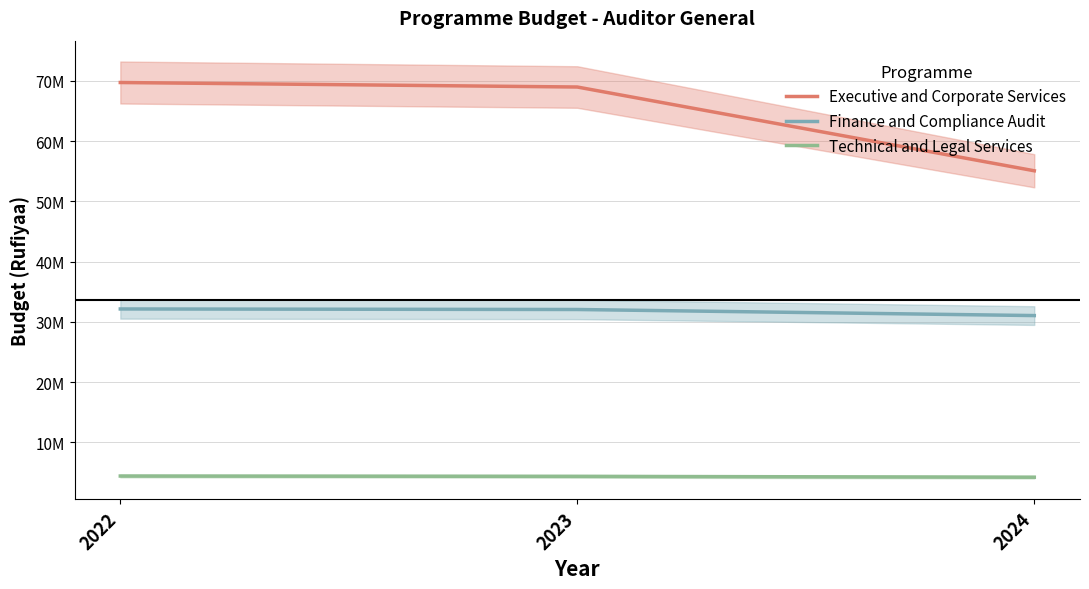

Which series has the widest spread of values?

Executive and Corporate Services